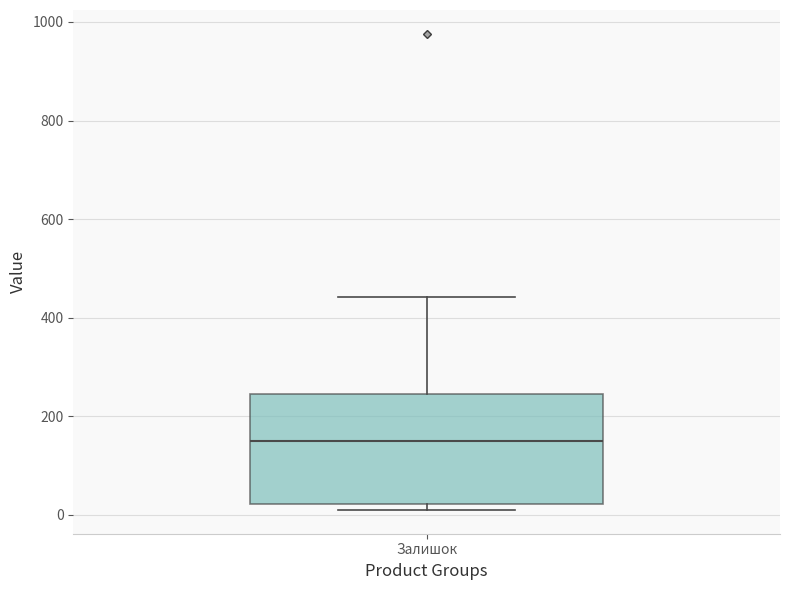

Where does the upper whisker of the box for Залишок end on the y-axis? The values are not printed on the chart, so give them approximately, as read against the axis.

440